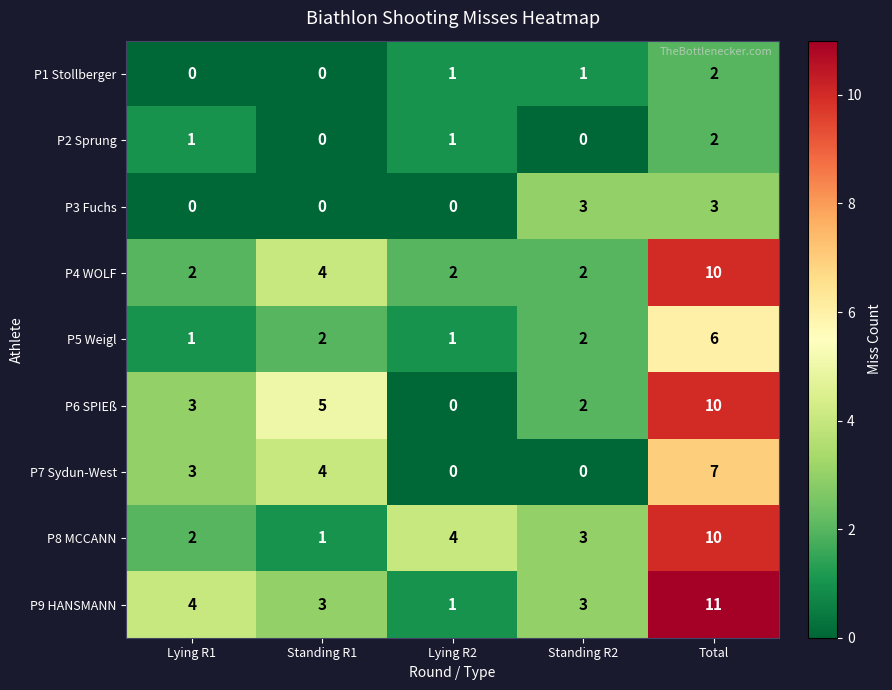

What is the spread (max minus min) of values at Standing R2?

3